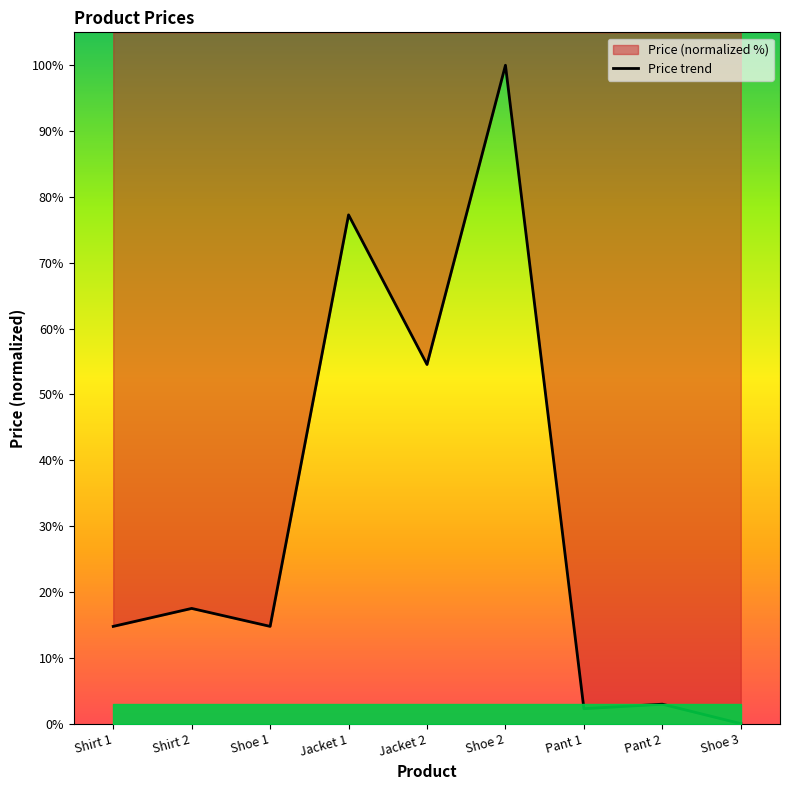

Does the chart have visible grid lines?

No